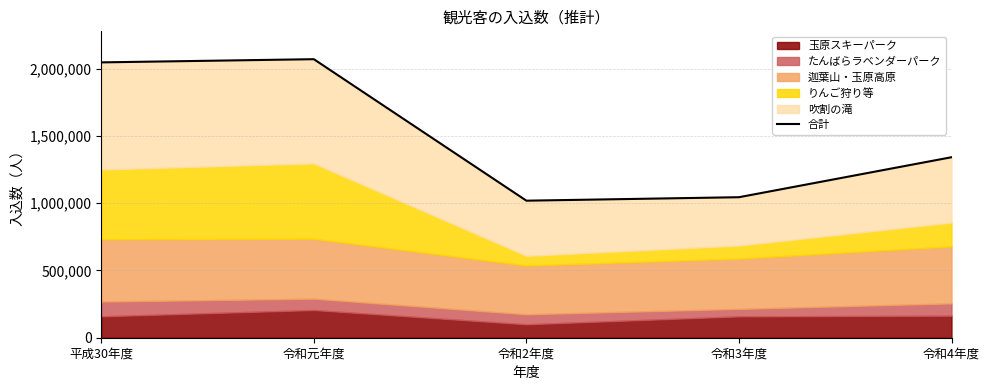

Which label corresponds to the largest value in the chart?

令和元年度